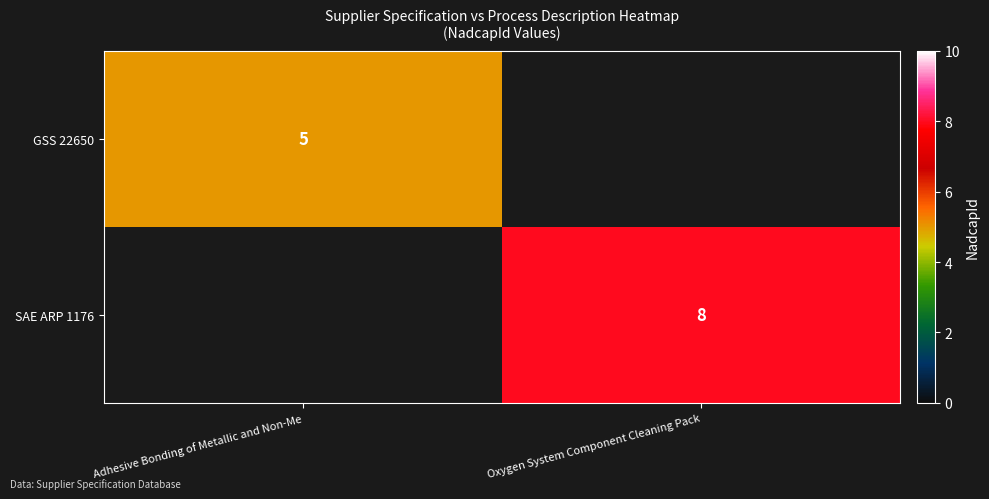

True or false: GSS 22650 has a value of 8 at Adhesive Bonding of Metallic and Non-Me.

False